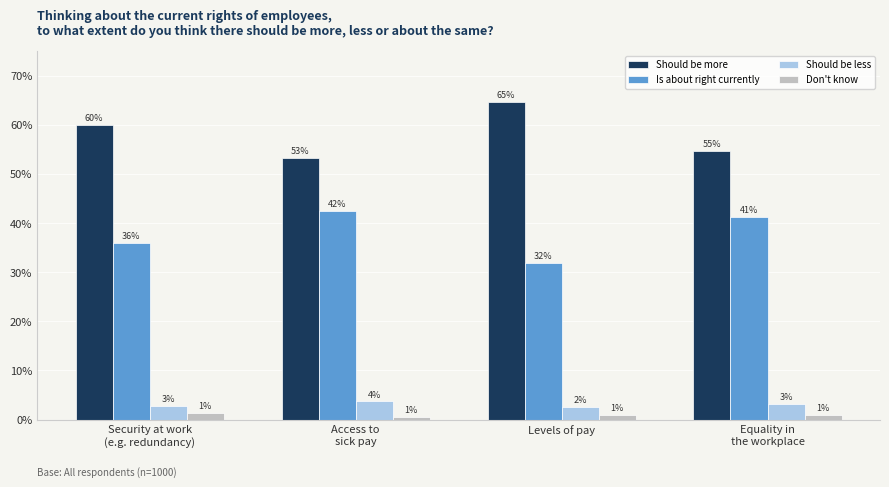

What are all the series names shown in the legend?

Should be more, Is about right currently, Should be less, Don't know